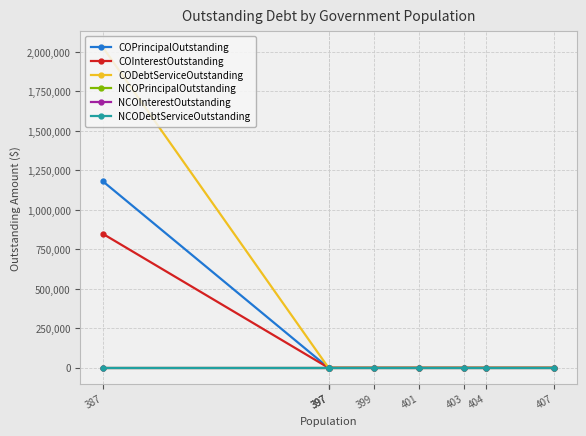

Rank the series at 403 from lowest to highest value.

COPrincipalOutstanding, COInterestOutstanding, CODebtServiceOutstanding, NCOPrincipalOutstanding, NCOInterestOutstanding, NCODebtServiceOutstanding